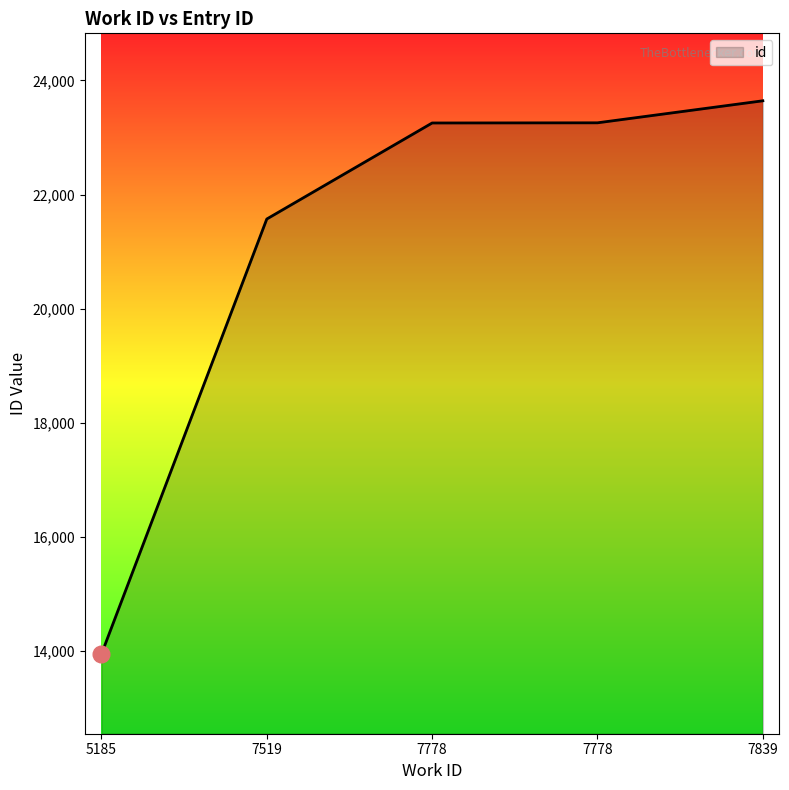

True or false: the data shows 36871 at 7519.

False